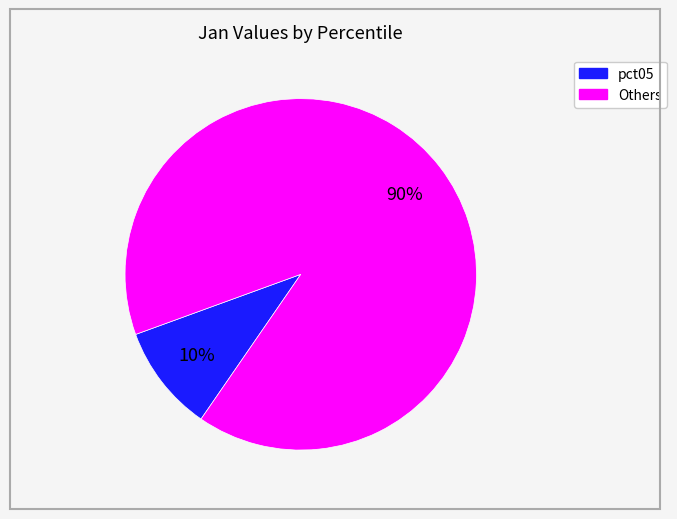

Does any single category account for the majority?

Yes